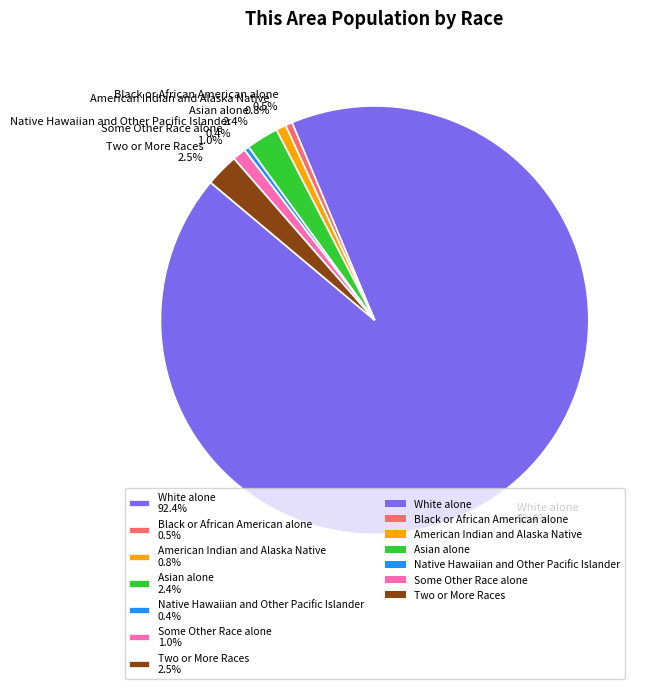

To the nearest percent, what percentage of the pie is American Indian and Alaska Native?

1%